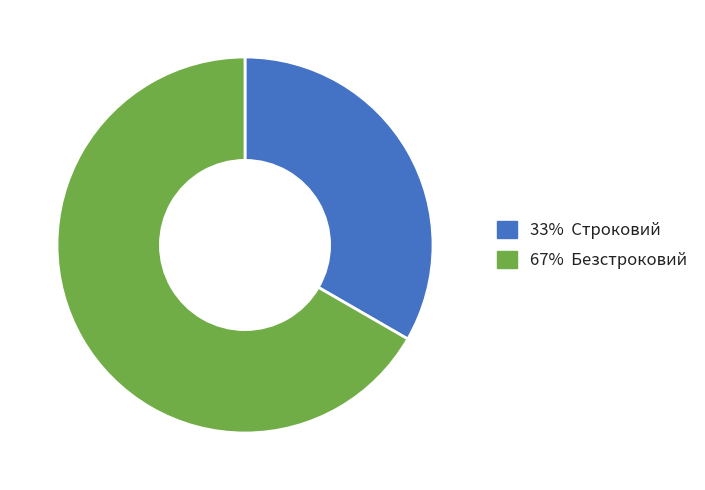

Is there a majority slice in this chart?

Yes